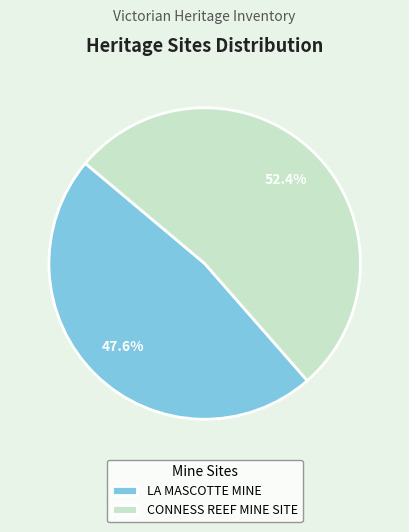

How much of the chart is everything except CONNESS REEF MINE SITE?

47.6%